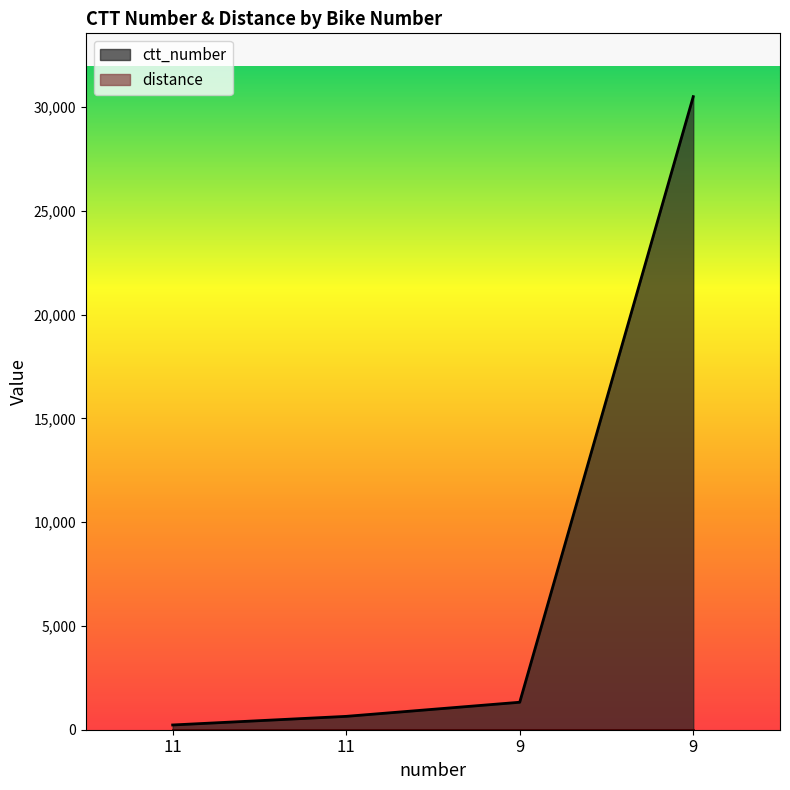

At which category does the chart reach its minimum across all series?

11